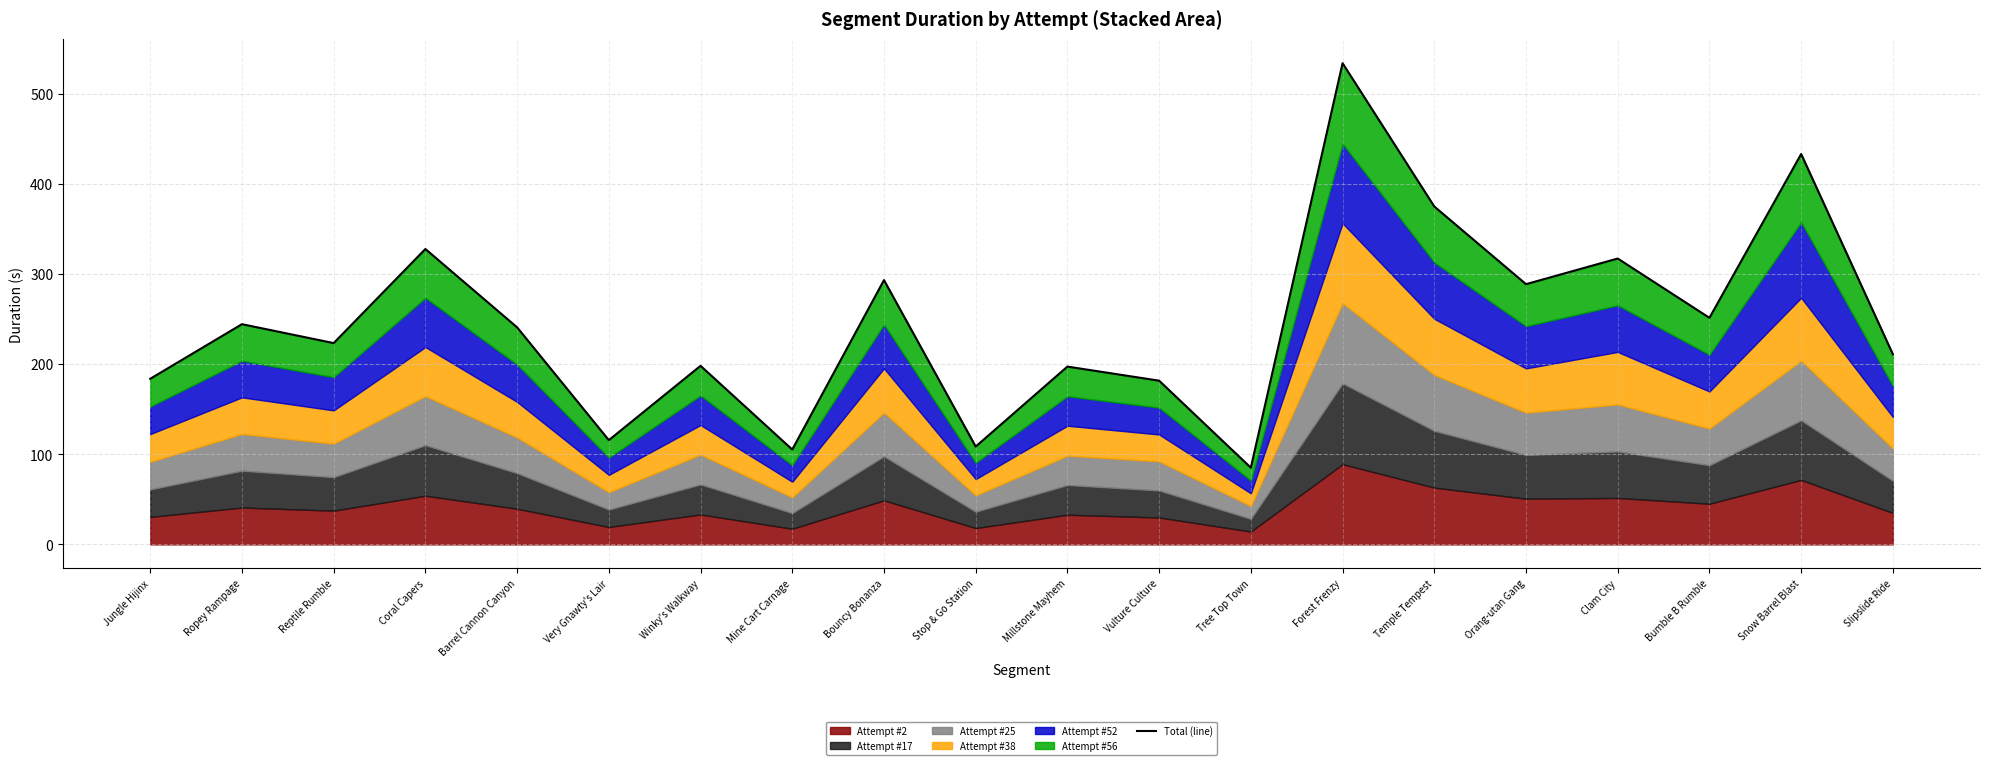

How many data points are above 240?

10